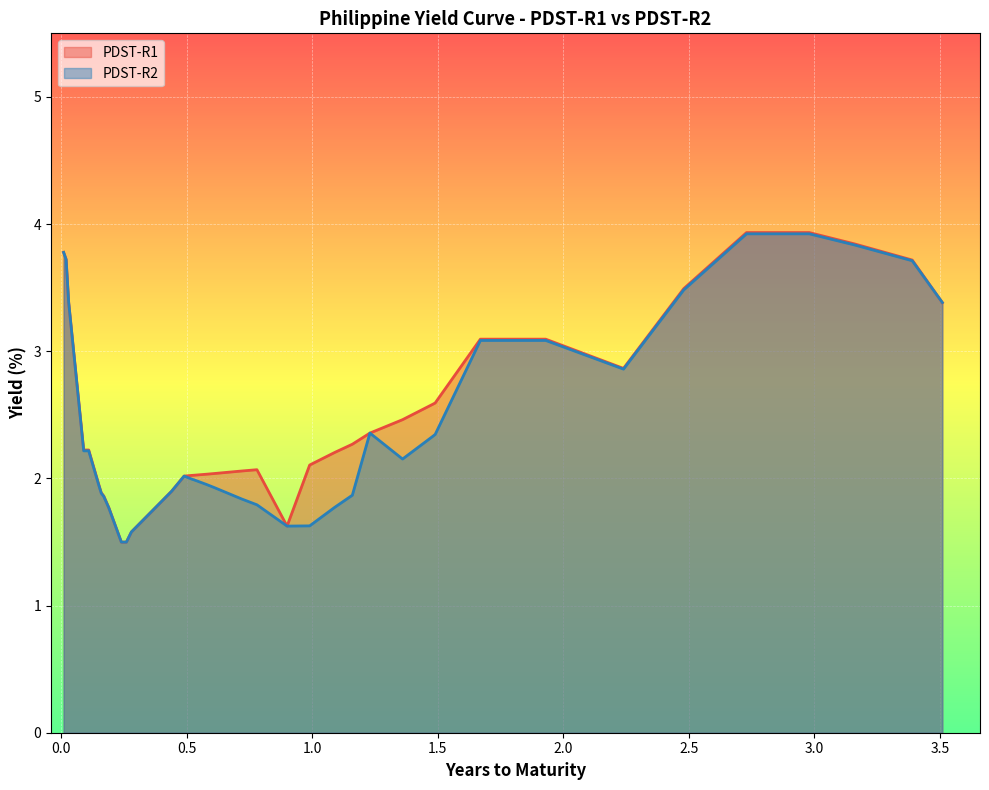

How many data points does each series have?

40